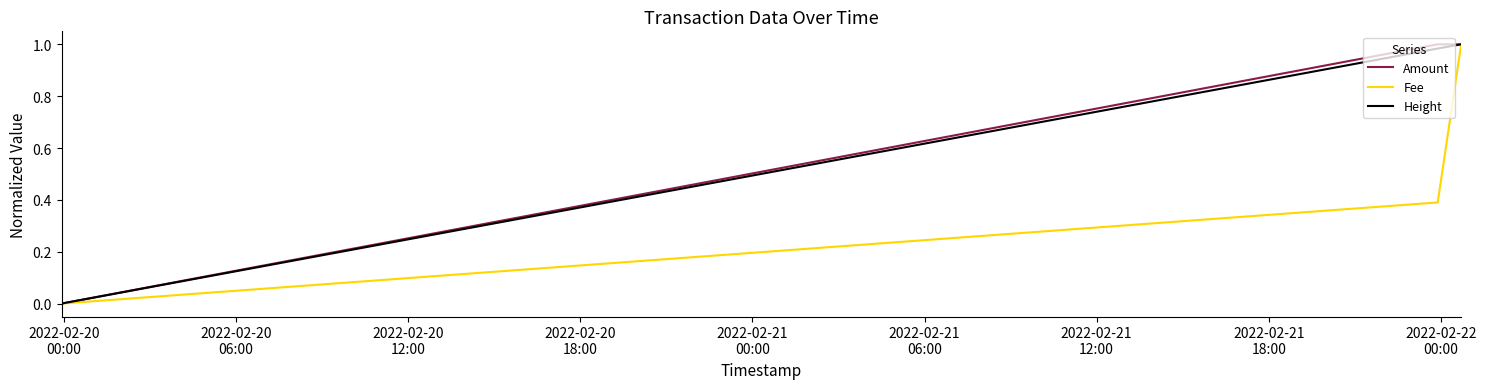

What is the sum of all Height values?

2.0